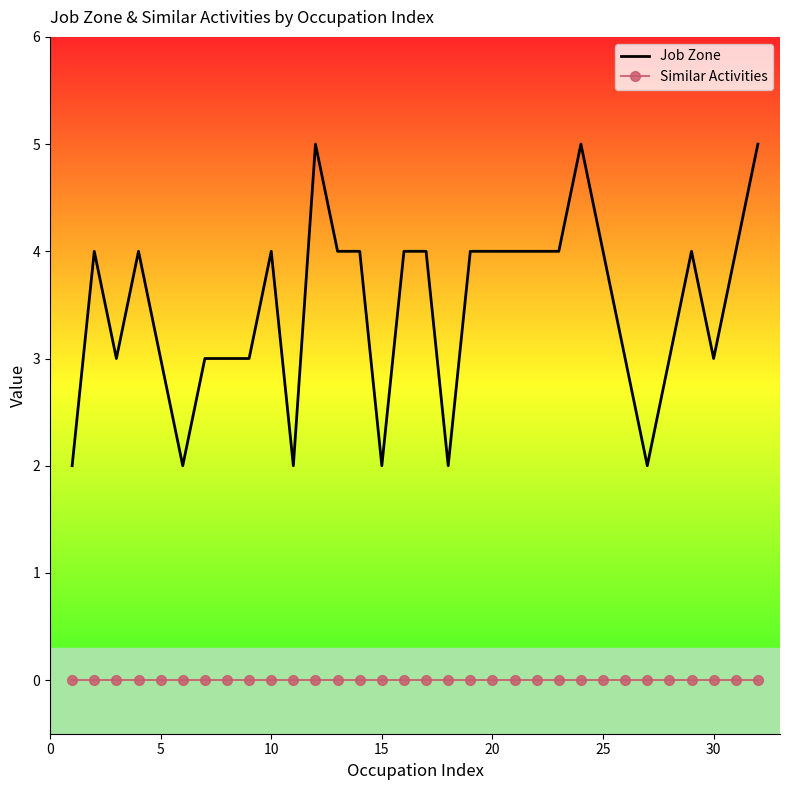

Reading left to right, extract all data points from this chart.

Job Zone: 2	4	3	4	3	2	3	3	3	4	2	5	4	4	2	4	4	2	4	4	4	4	4	5	4	3	2	3	4	3	4	5
Similar Activities: 0	0	0	0	0	0	0	0	0	0	0	0	0	0	0	0	0	0	0	0	0	0	0	0	0	0	0	0	0	0	0	0